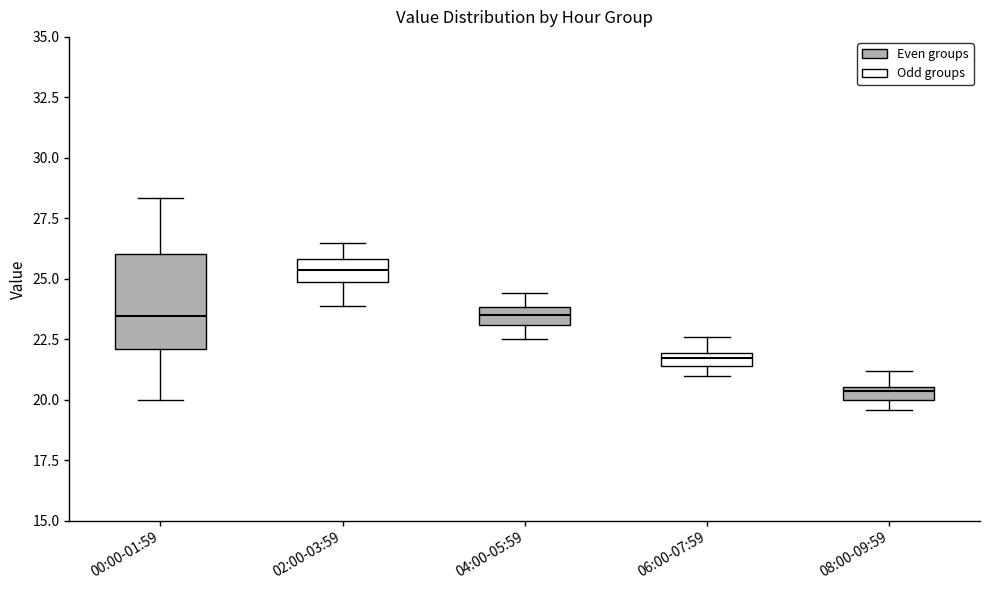

Where is the lower edge of the box for 06:00-07:59 on the y-axis? The values are not printed on the chart, so give them approximately, as read against the axis.

21.5